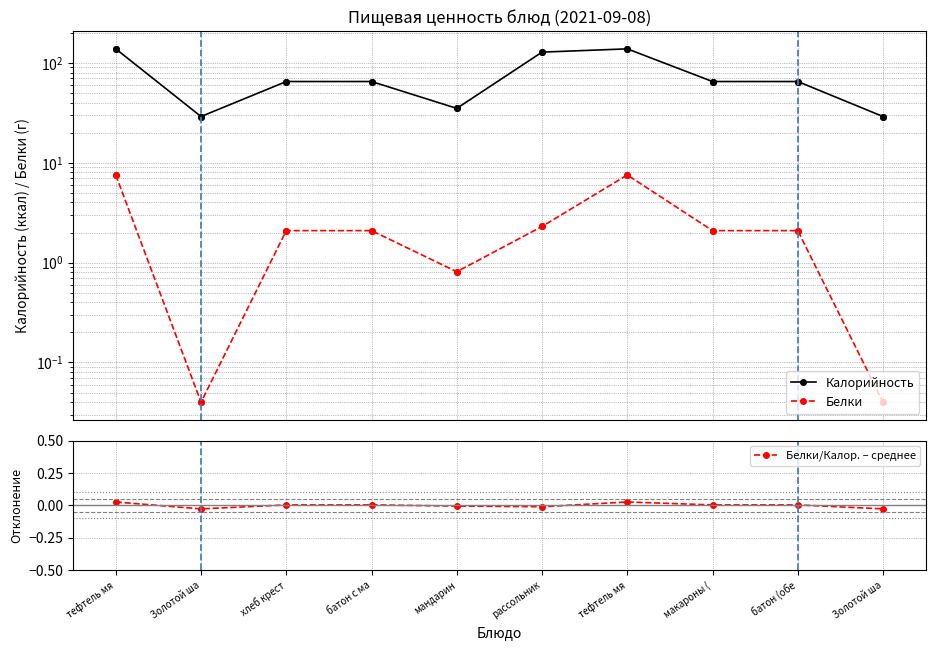

How many data points in Белки are above 2?

7